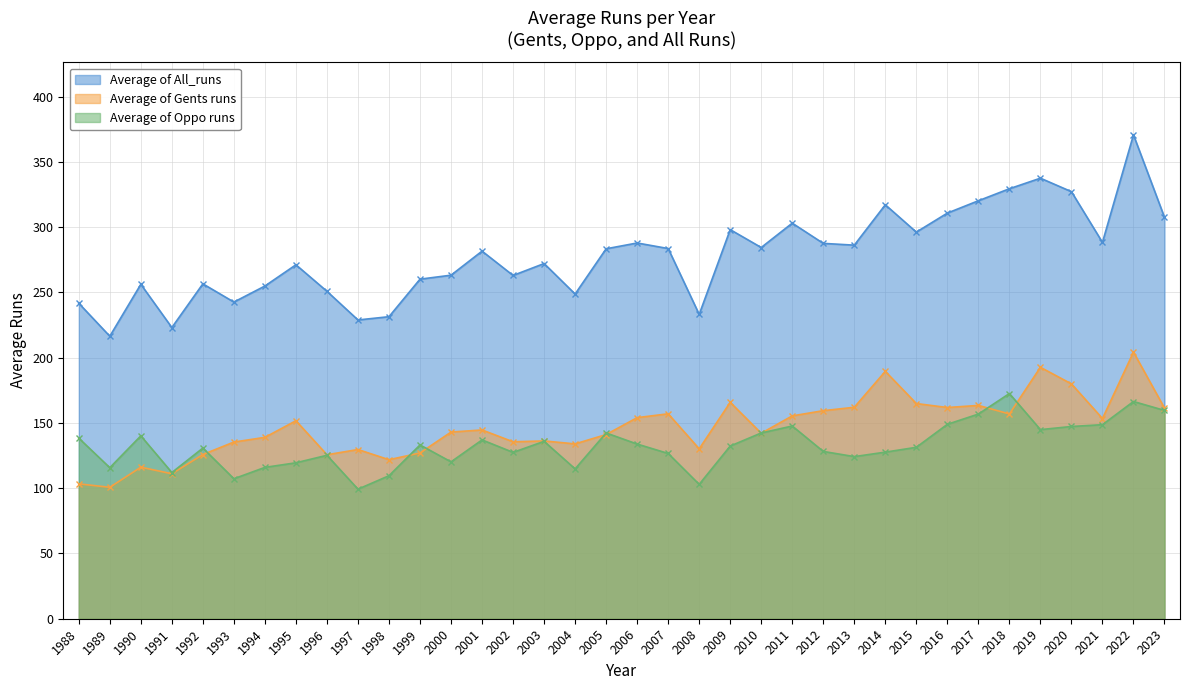

True or false: Average of All_runs and Average of Gents runs cross at least once.

False